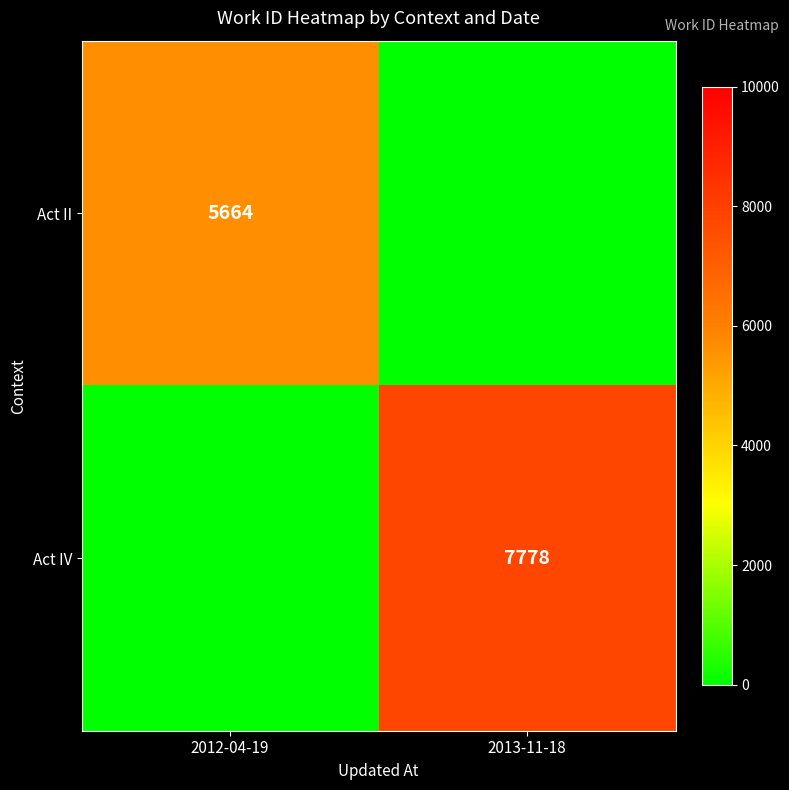

Is the value of Act II at 2012-04-19 greater than the value of Act IV at 2013-11-18?

No